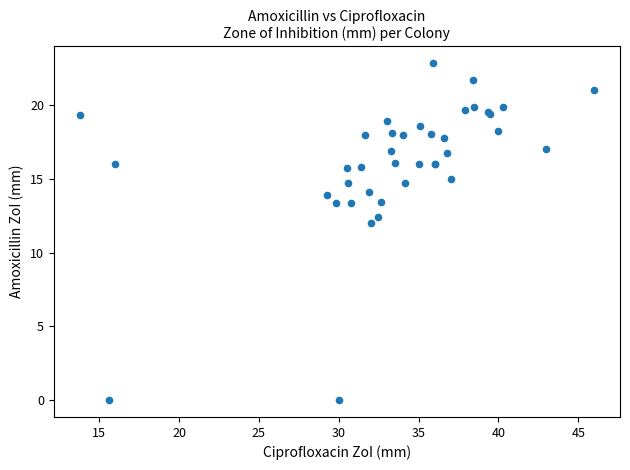

What Y value in the scatter plot is closest to 11?

12.0